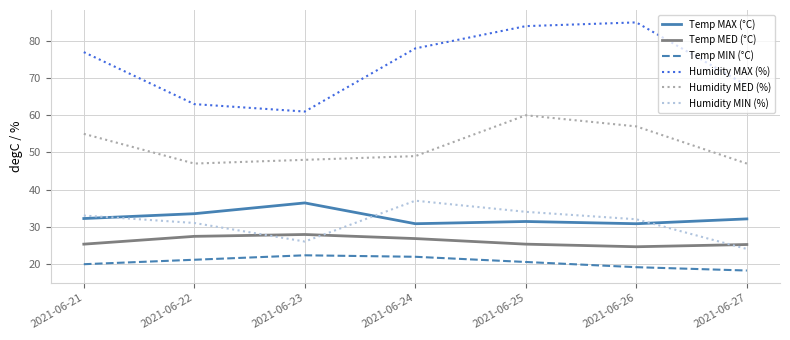

What is the total value across all series at 2021-06-26?

248.5